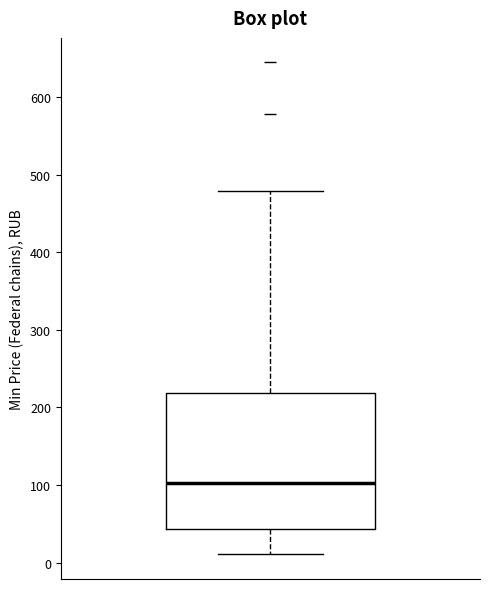

Transcribe this box plot: give where the median line is, the range the box spans, and where the two whiskers end, as read against the y-axis. The values are not printed on the chart, so give them approximately, as read against the axis.

median 100, box 40 to 220, whiskers 10 to 480